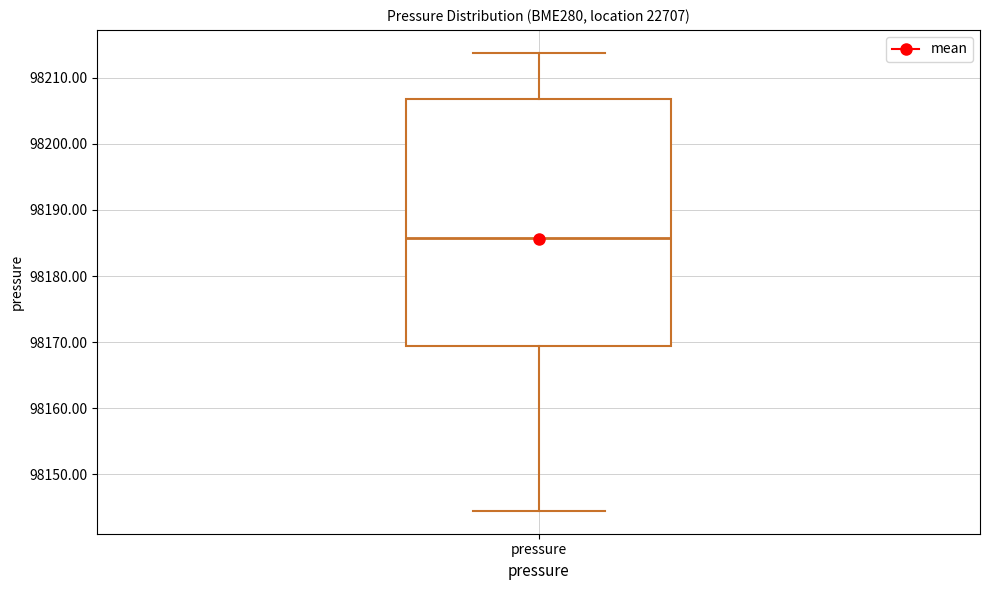

Transcribe this box plot: give where the median line is, the range the box spans, and where the two whiskers end, as read against the y-axis. The values are not printed on the chart, so give them approximately, as read against the axis.

median 98186, box 98169 to 98207, whiskers 98144 to 98214